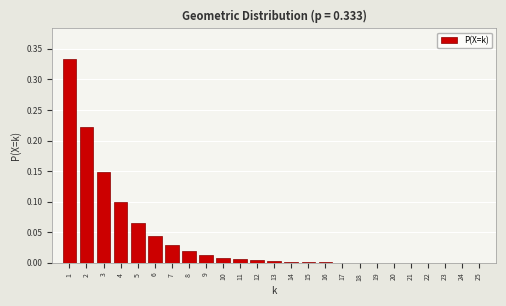

What is the sum of all values?

1.0